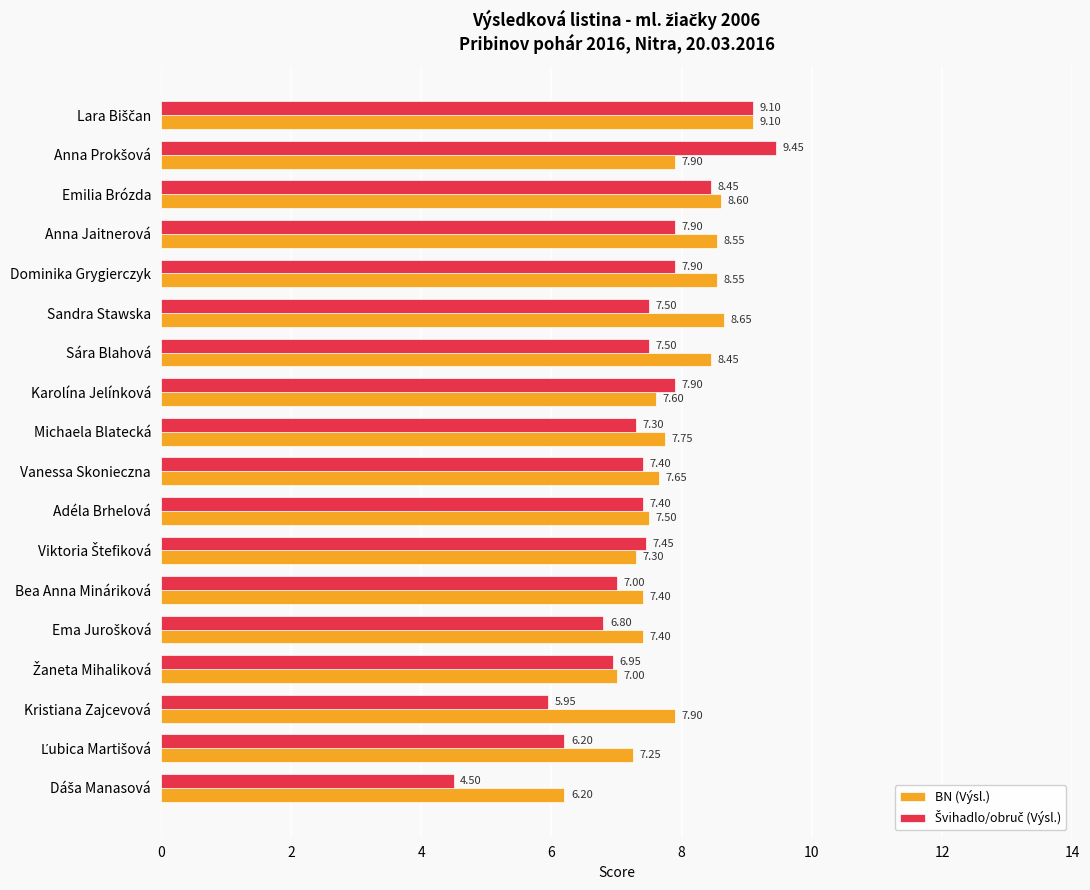

What is the total value across all series at Adéla Brhelová?

14.9